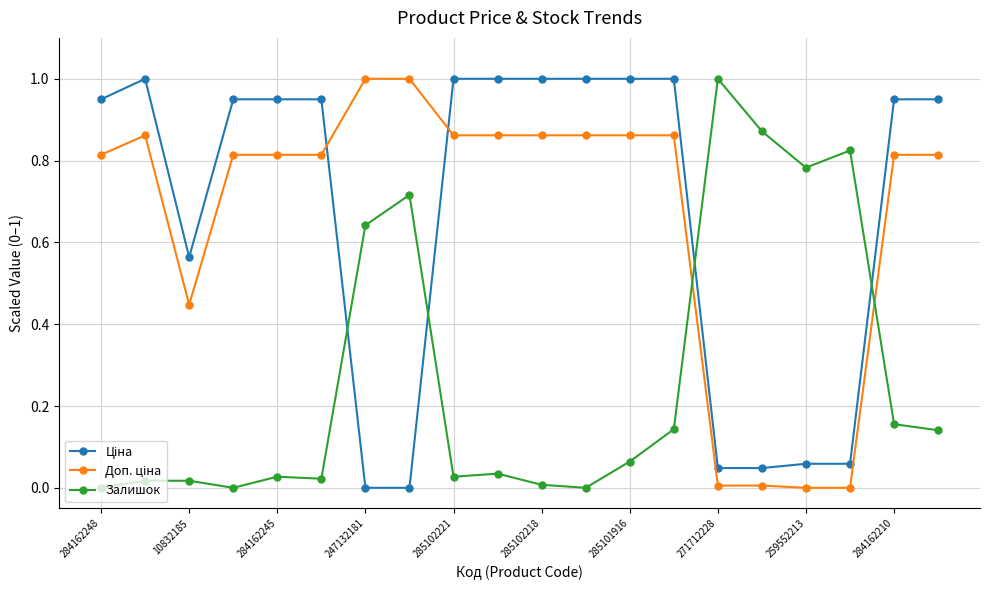

How many data points does each series have?

20